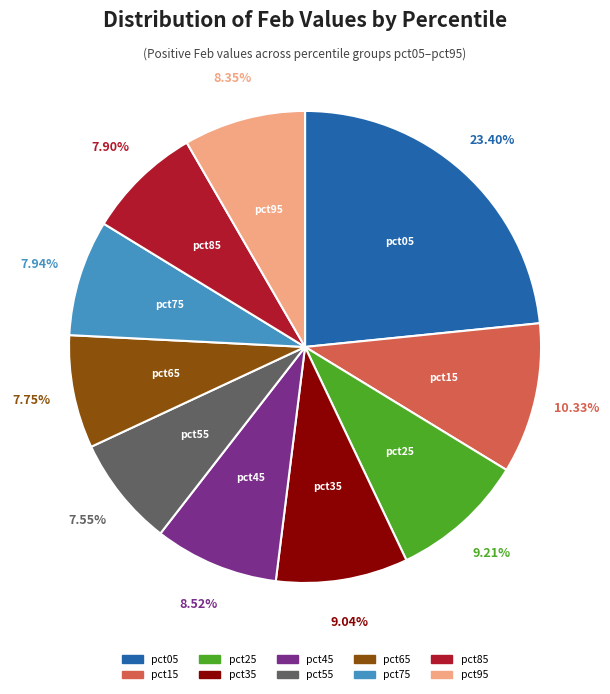

Is there a majority slice in this chart?

No